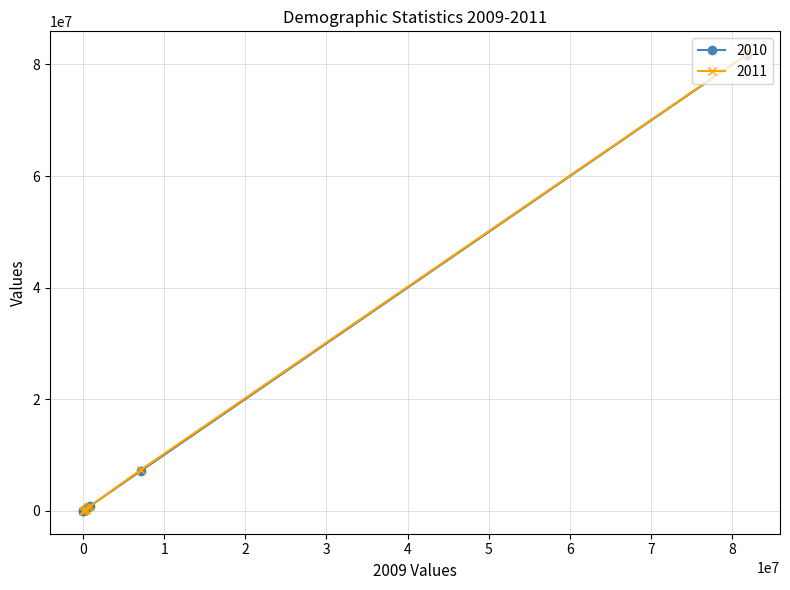

Which label corresponds to the smallest value in the chart?

20713